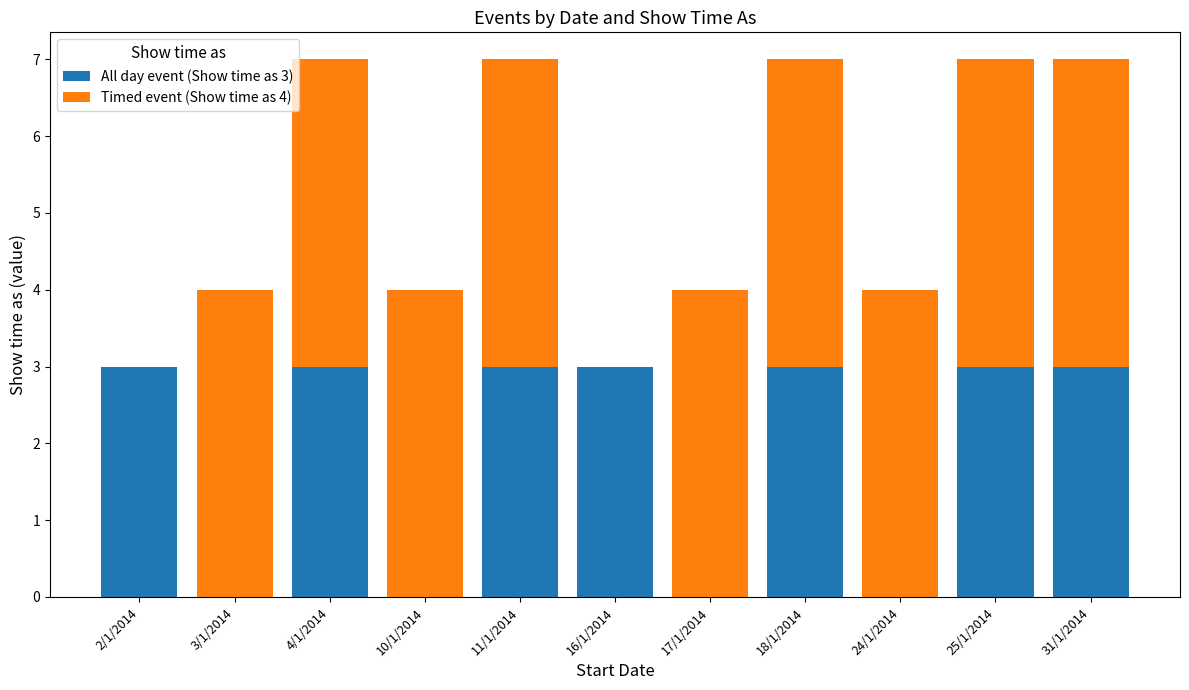

Is it true that All day event (Show time as 3) equals 3 at 2/1/2014?

True